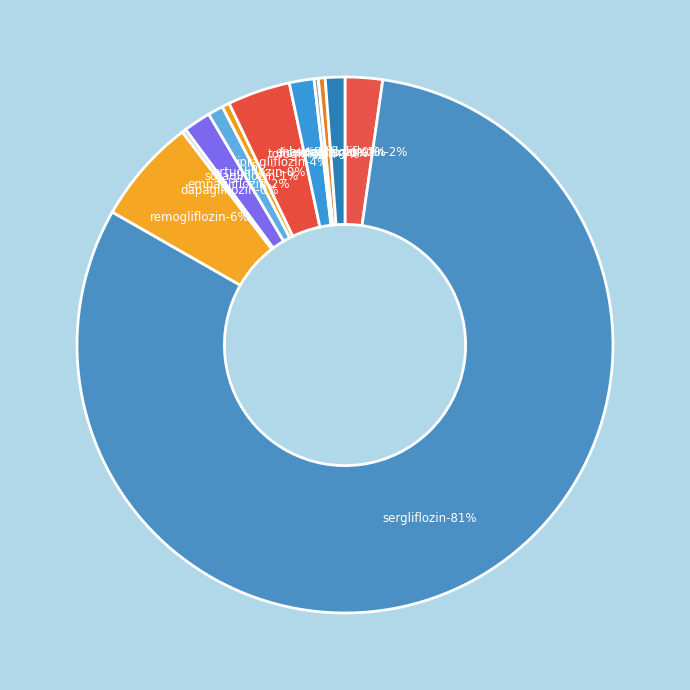

Is the sum of sotagliflozin and remogliflozin greater than half?

No